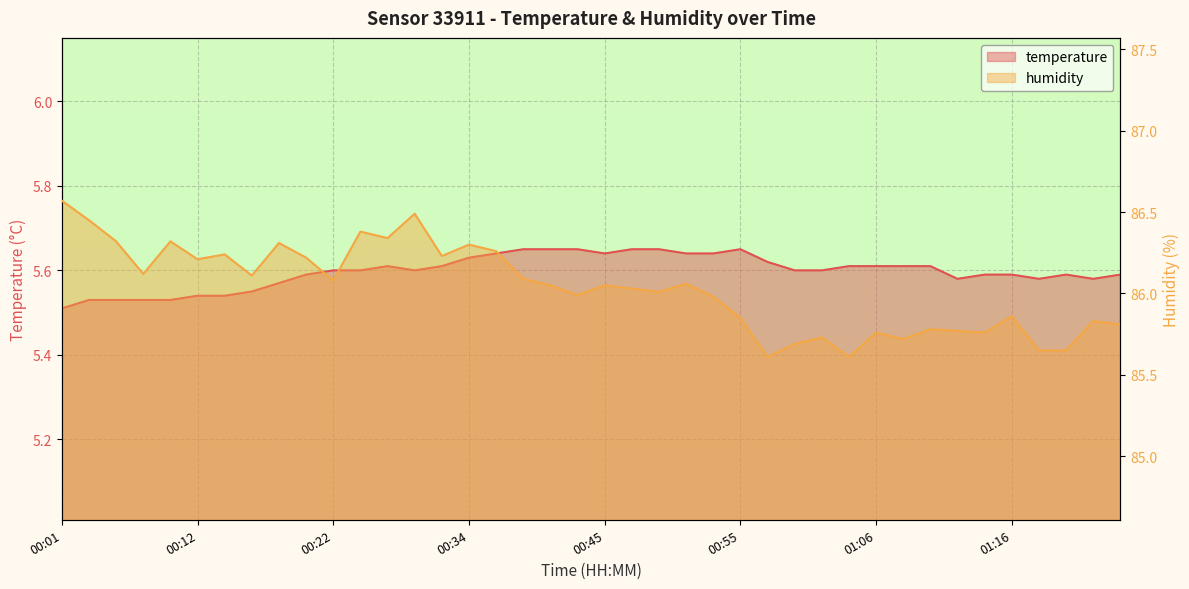

Which category has the lowest value across all series?

00:01